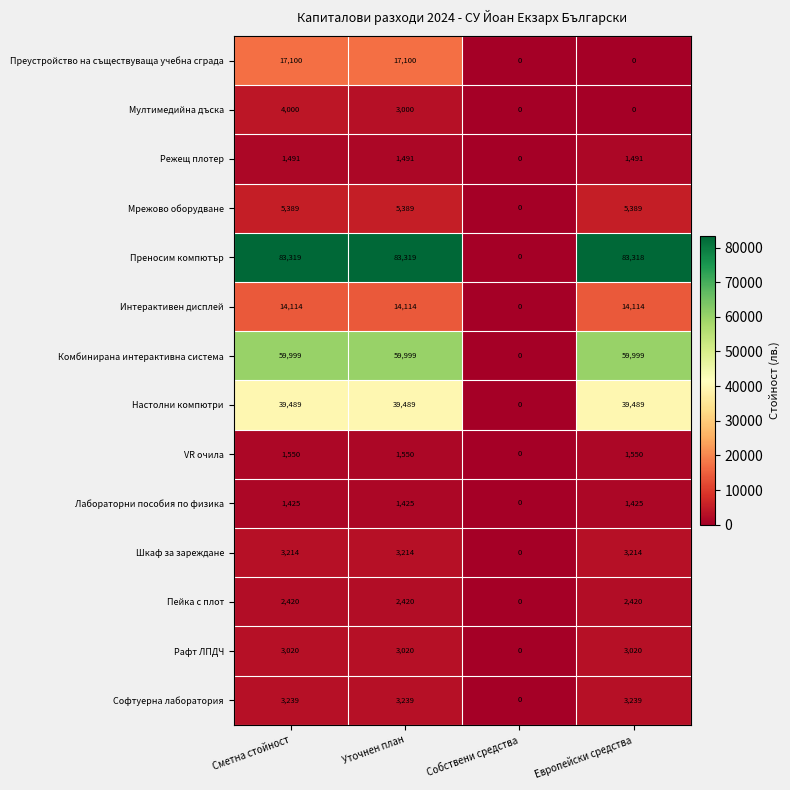

At which label does Рафт ЛПДЧ reach its minimum?

Собствени средства